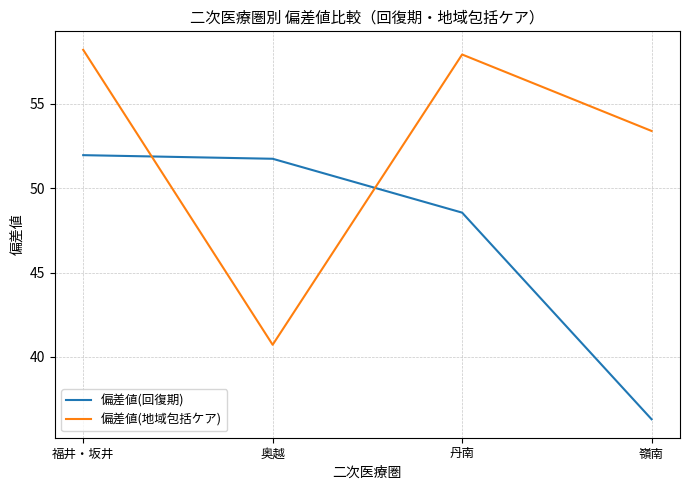

List the series in order of their peak value, highest first.

偏差値(地域包括ケア), 偏差値(回復期)